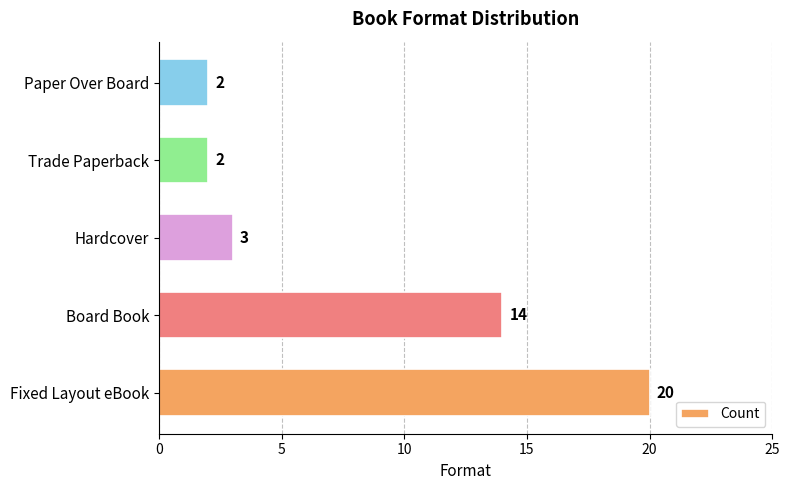

Approximately how many times larger is the value at Fixed Layout eBook compared to Trade Paperback?

10.0